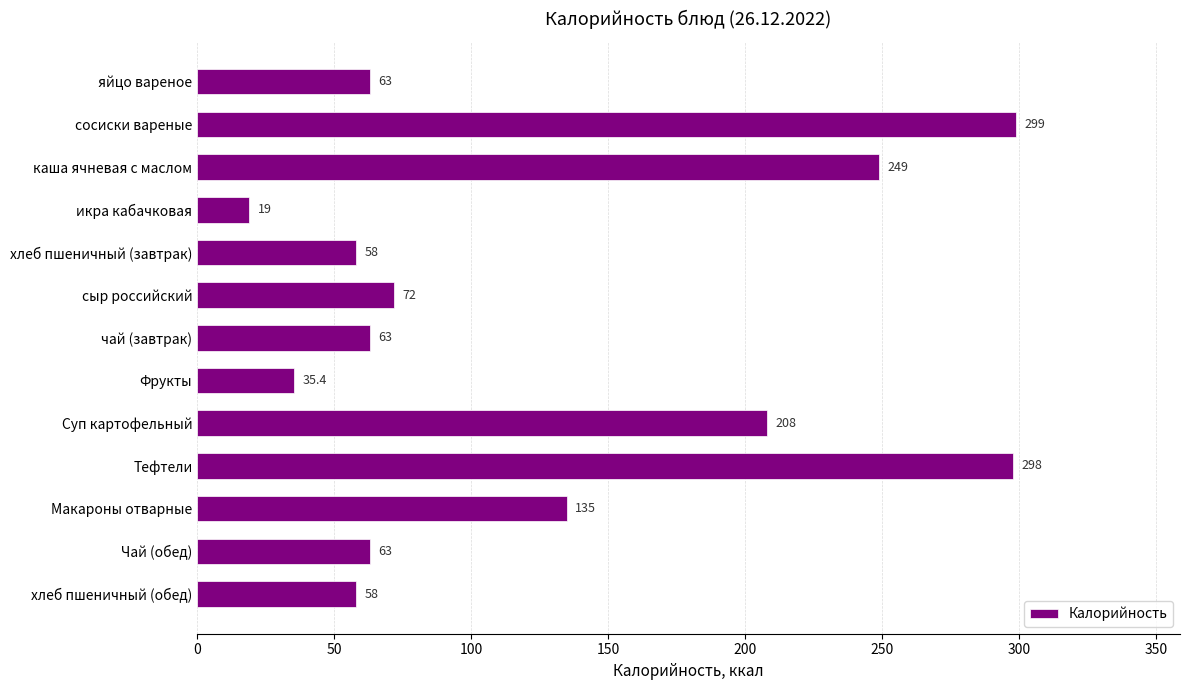

What is the label of the 1st bar from the bottom?

хлеб пшеничный (обед)